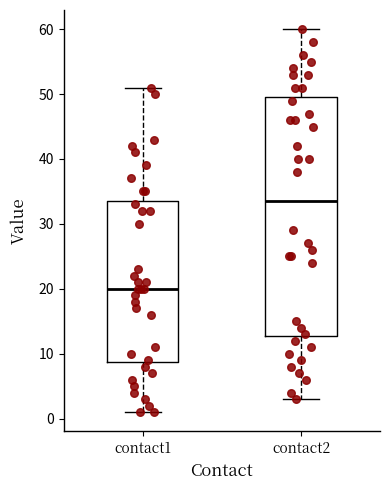

Where does the median line of the box for contact2 sit on the y-axis? The values are not printed on the chart, so give them approximately, as read against the axis.

34